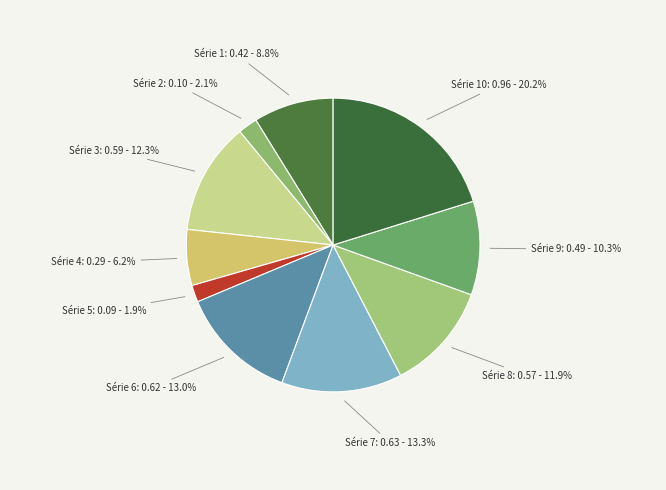

How many segments does this pie chart have?

10